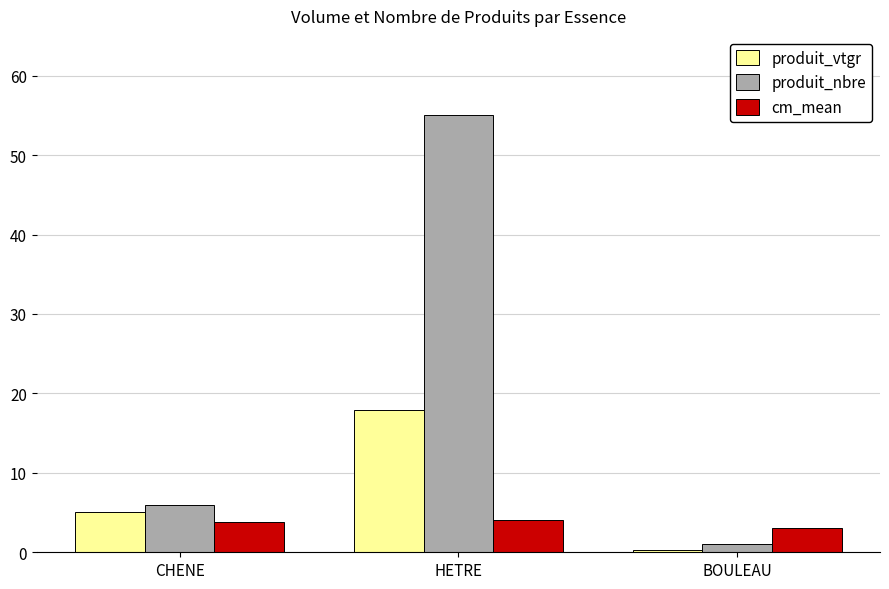

How many bars are there in each group?

3